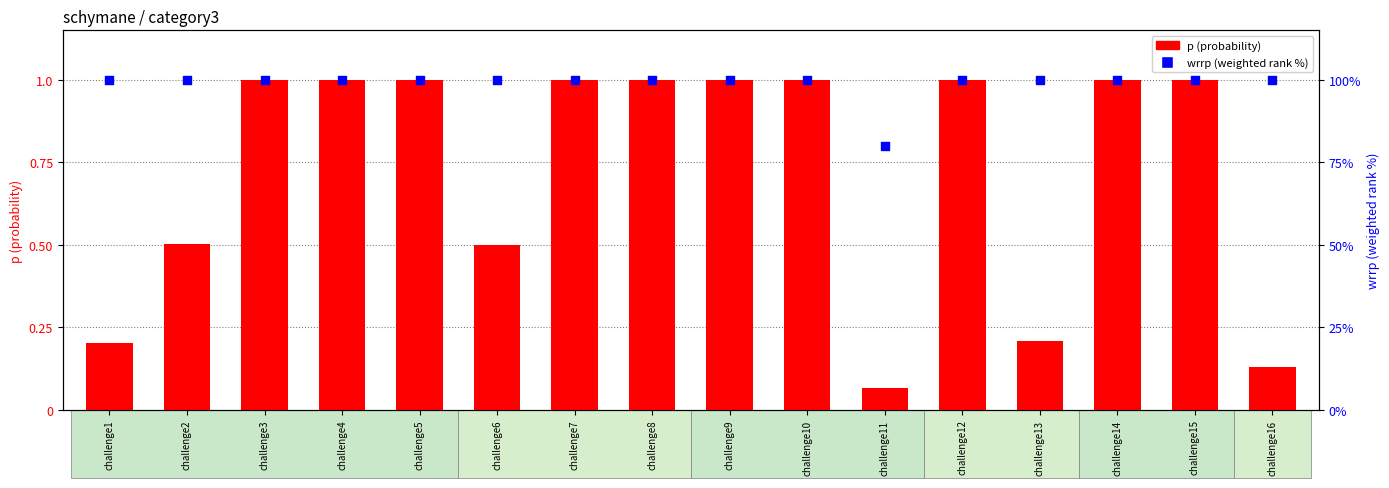

Which series has the widest spread of Y values?

wrrp (weighted rank %)